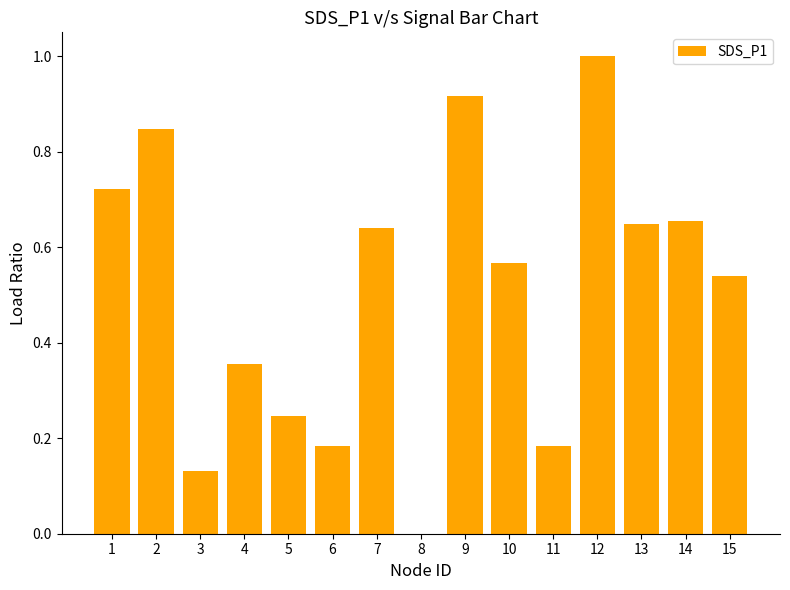

Which category has the highest value across all series?

12